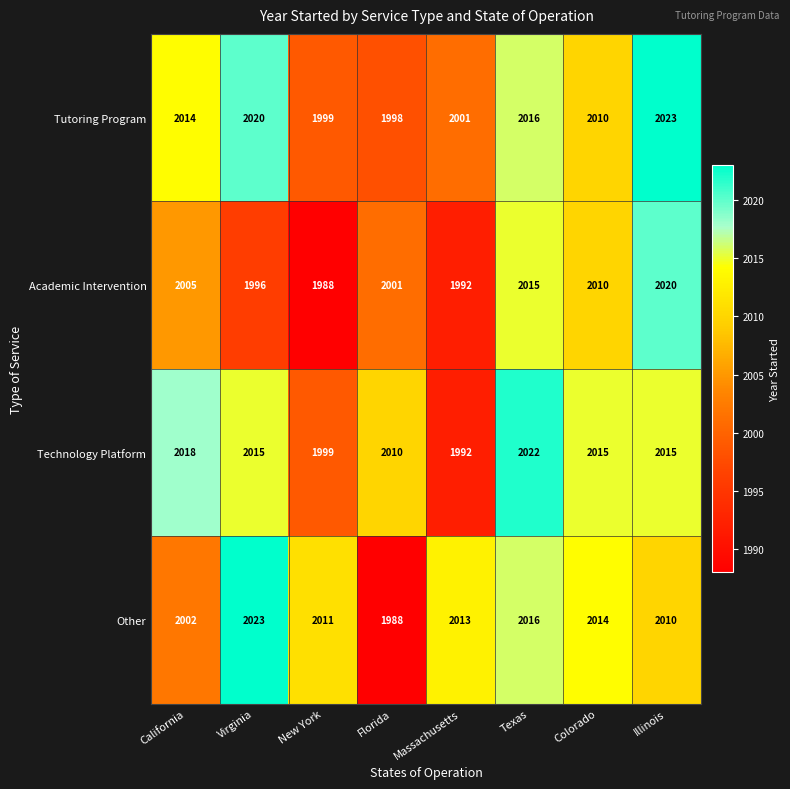

At which category is the sum across all series the highest?

Texas